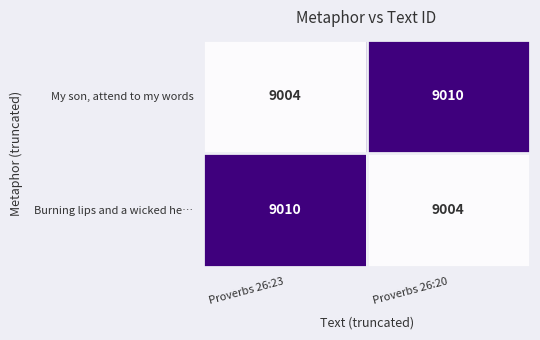

At Proverbs 26:23, list the series in order from largest to smallest.

Burning lips and a wicked he…, My son, attend to my words